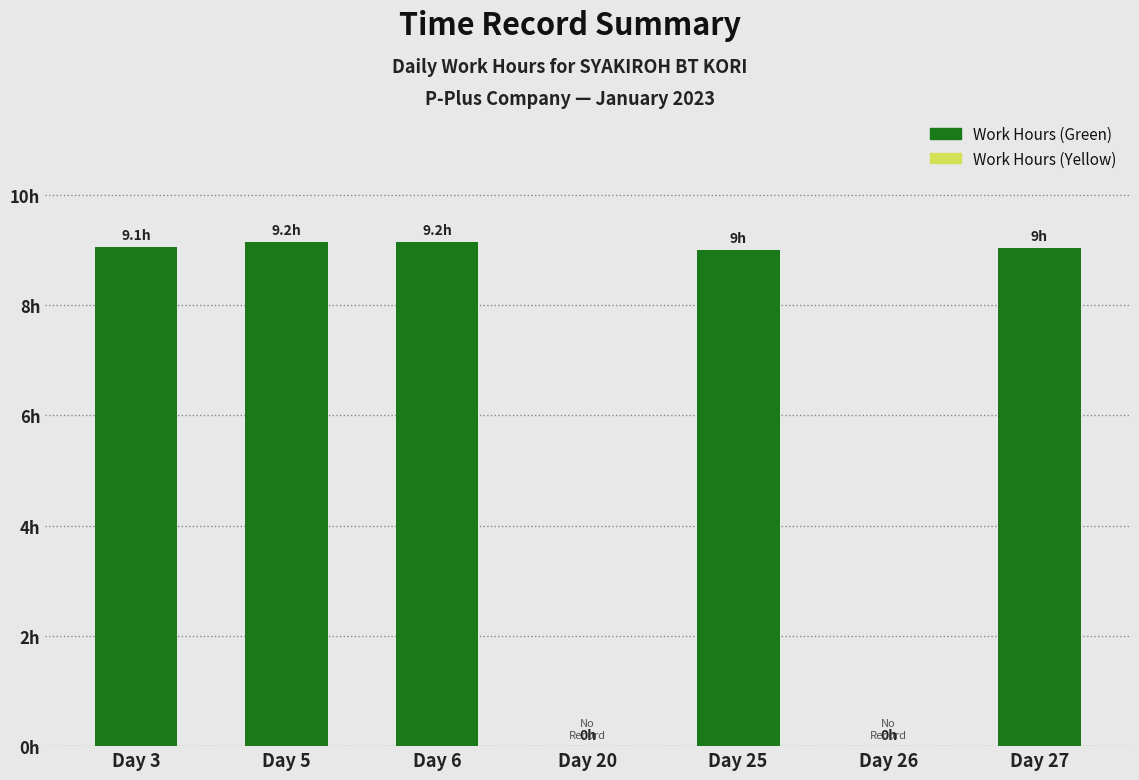

At which label is Work Hours (Yellow) closest to 4?

Day 20